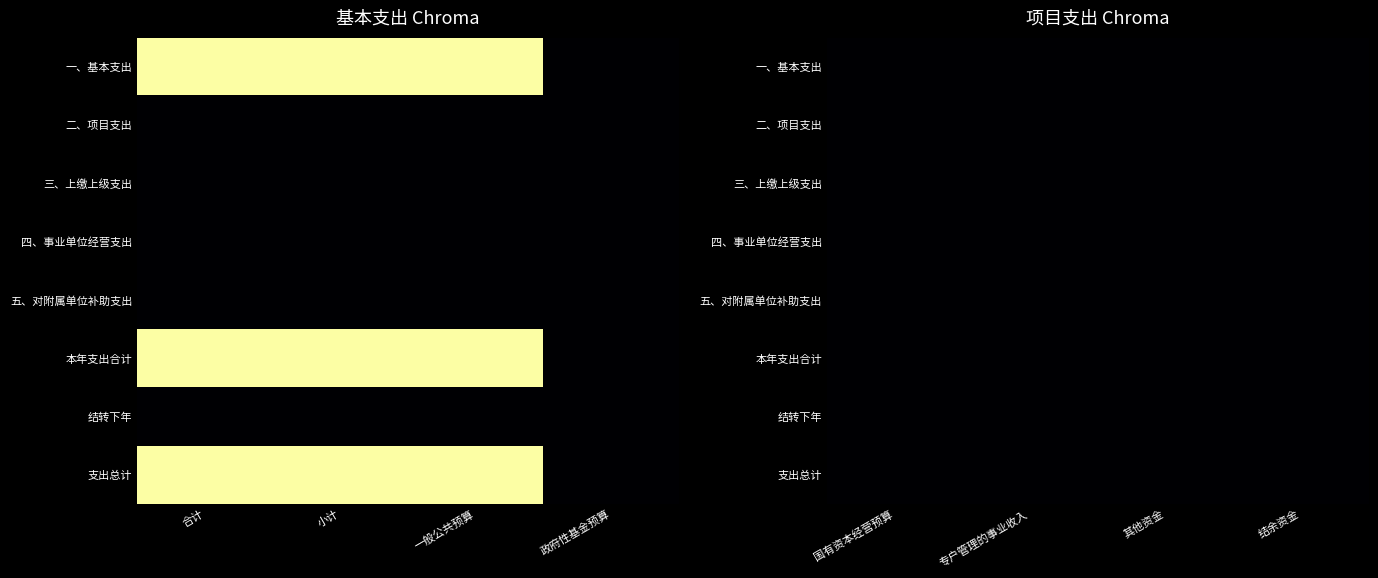

What is the greatest value displayed?

12629183.1